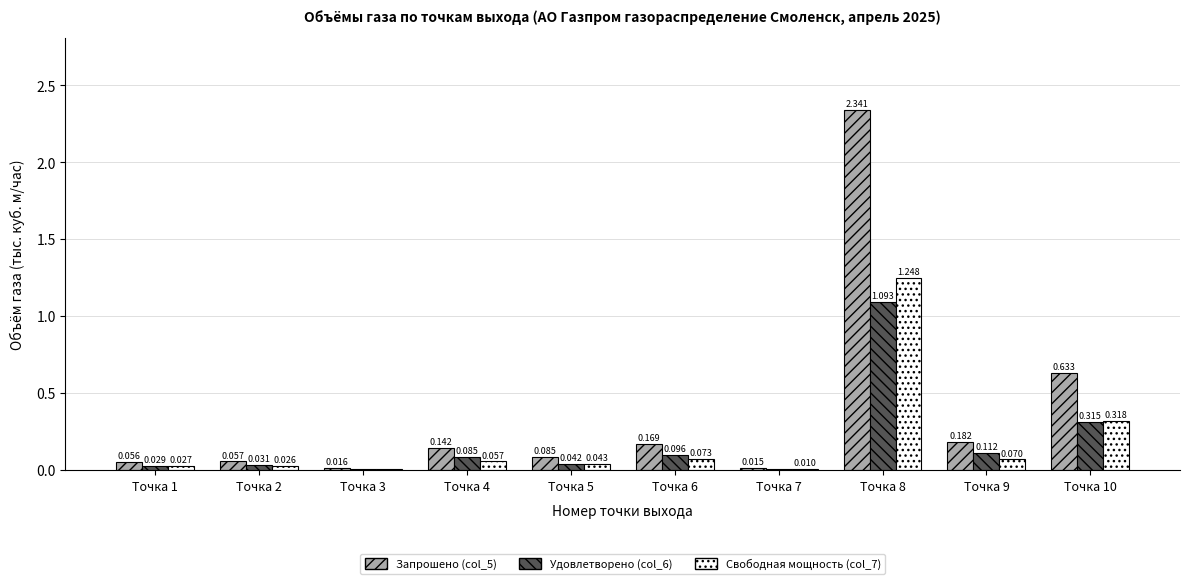

Is the value of Запрошено (col_5) at Точка 9 greater than the value of Удовлетворено (col_6) at Точка 1?

Yes